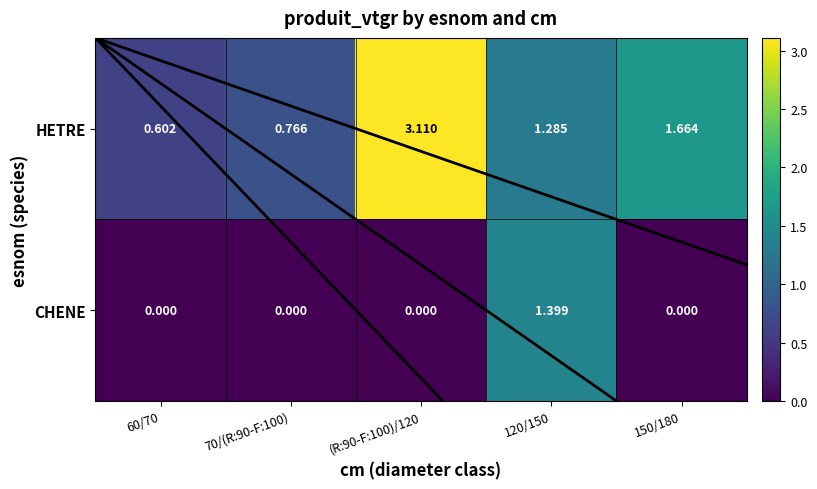

What is the greatest value displayed?

3.1